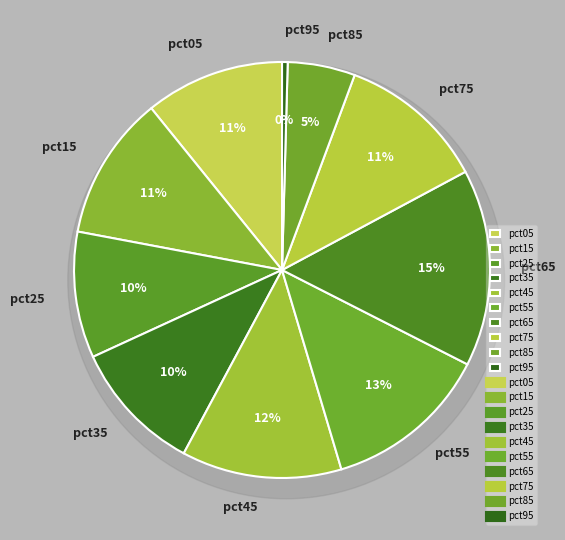

To the nearest percent, what is the difference between the pct75 and pct65 slice percentages?

4%